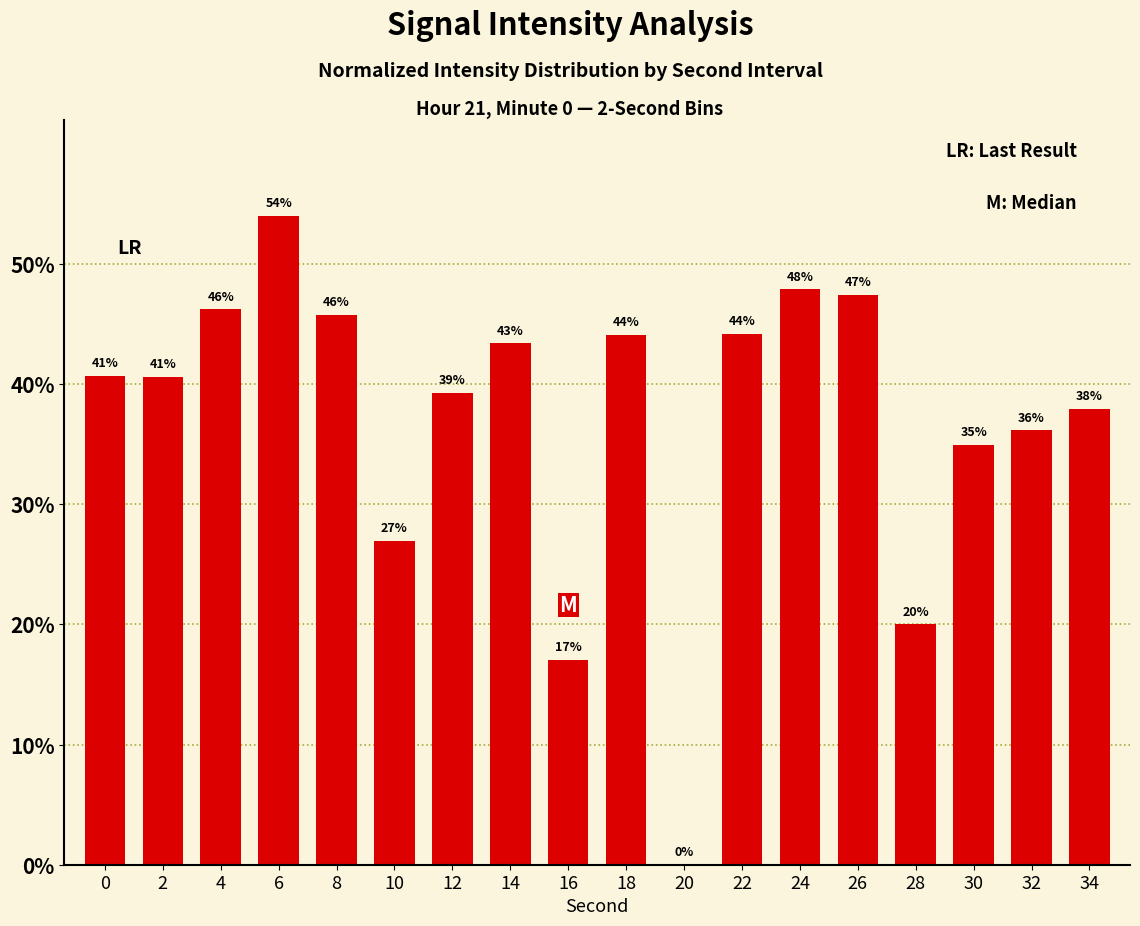

True or false: the data shows 84.5 at 6.

False